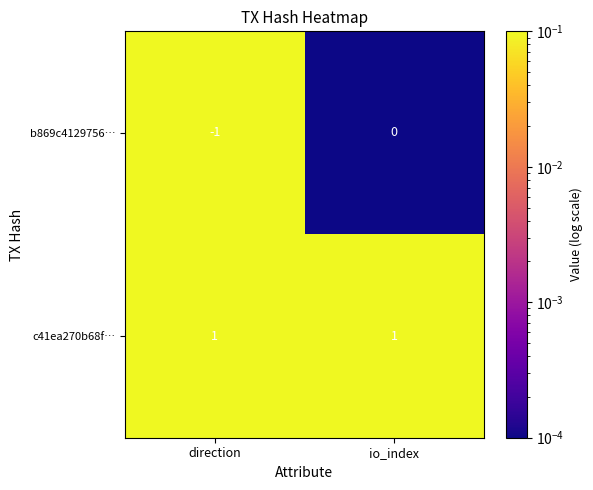

Which series has the largest range (max minus min)?

b869c4129756…